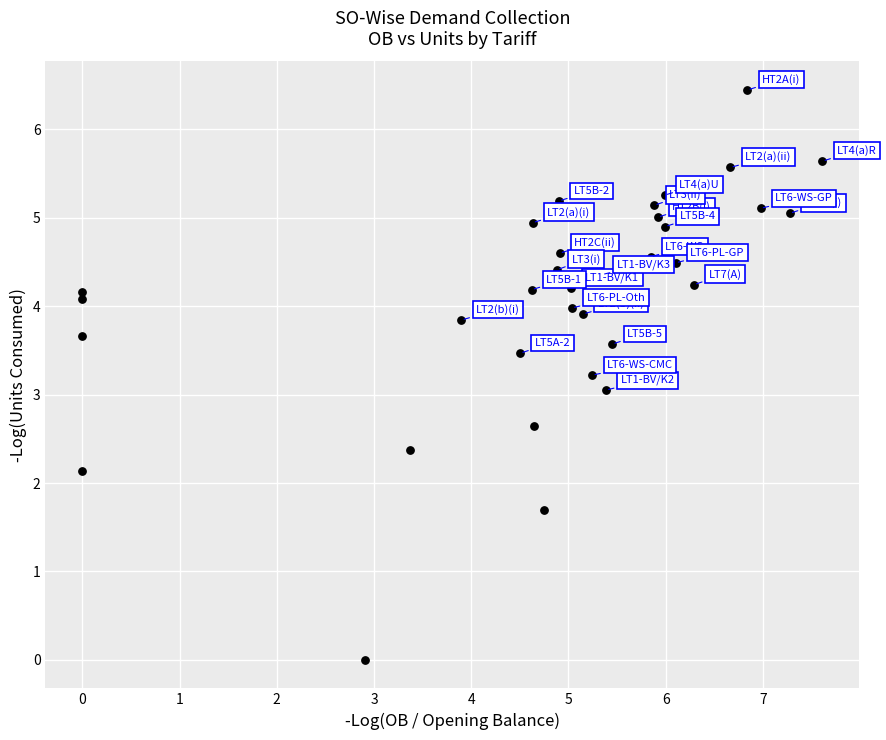

What is the range of Y values (max minus min)?

6.4